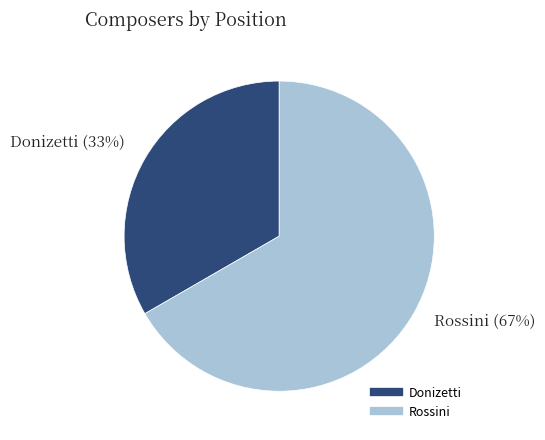

To the nearest percent, what percentage of the pie is Donizetti?

33%